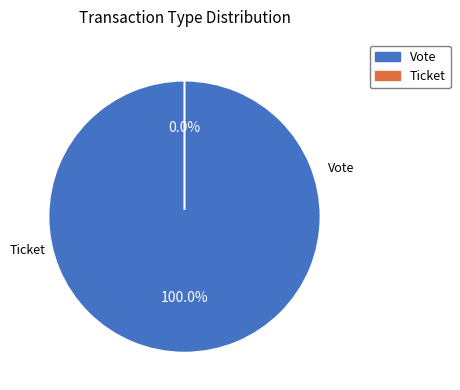

What is the majority slice?

Vote